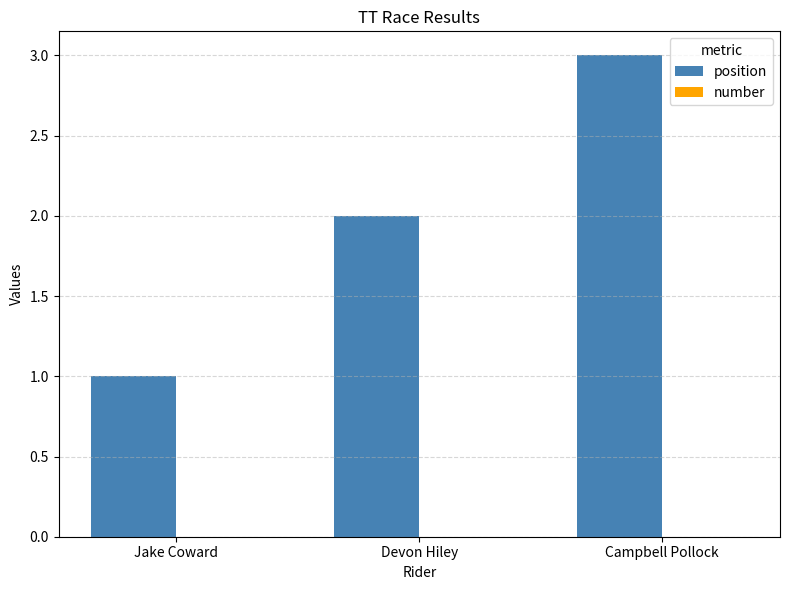

How many bars are there in total?

3